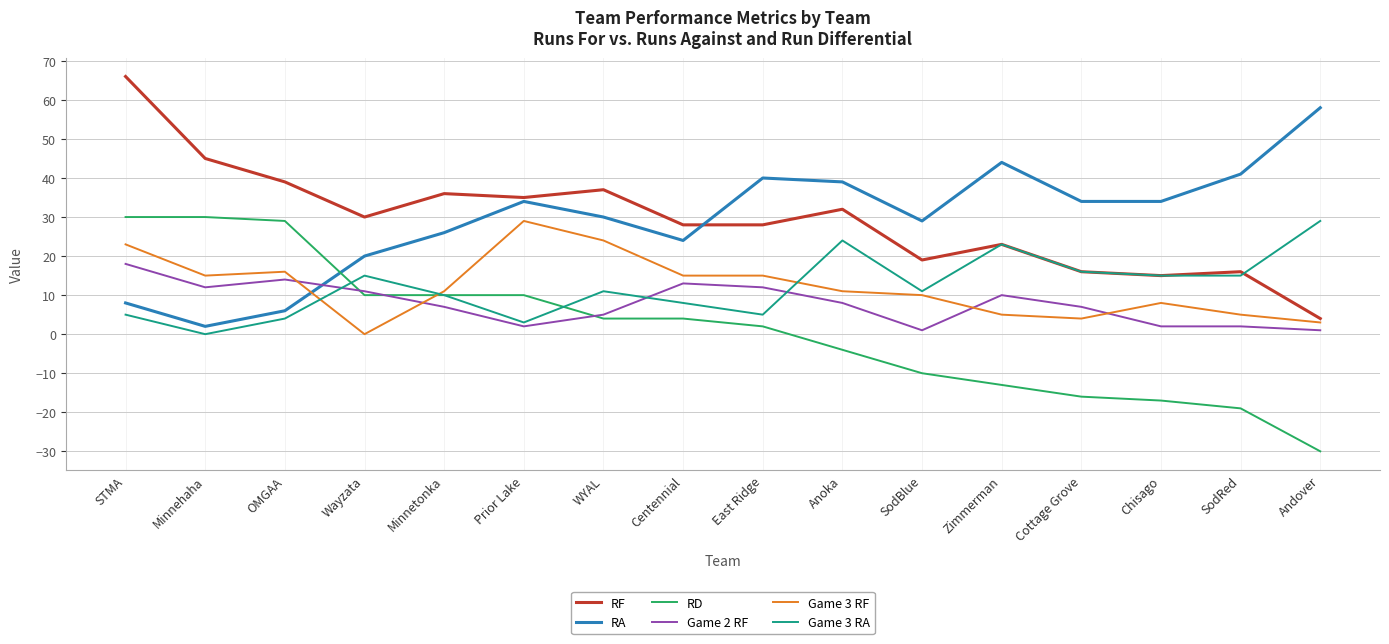

The value of RD at SodBlue is -10. True or false?

True